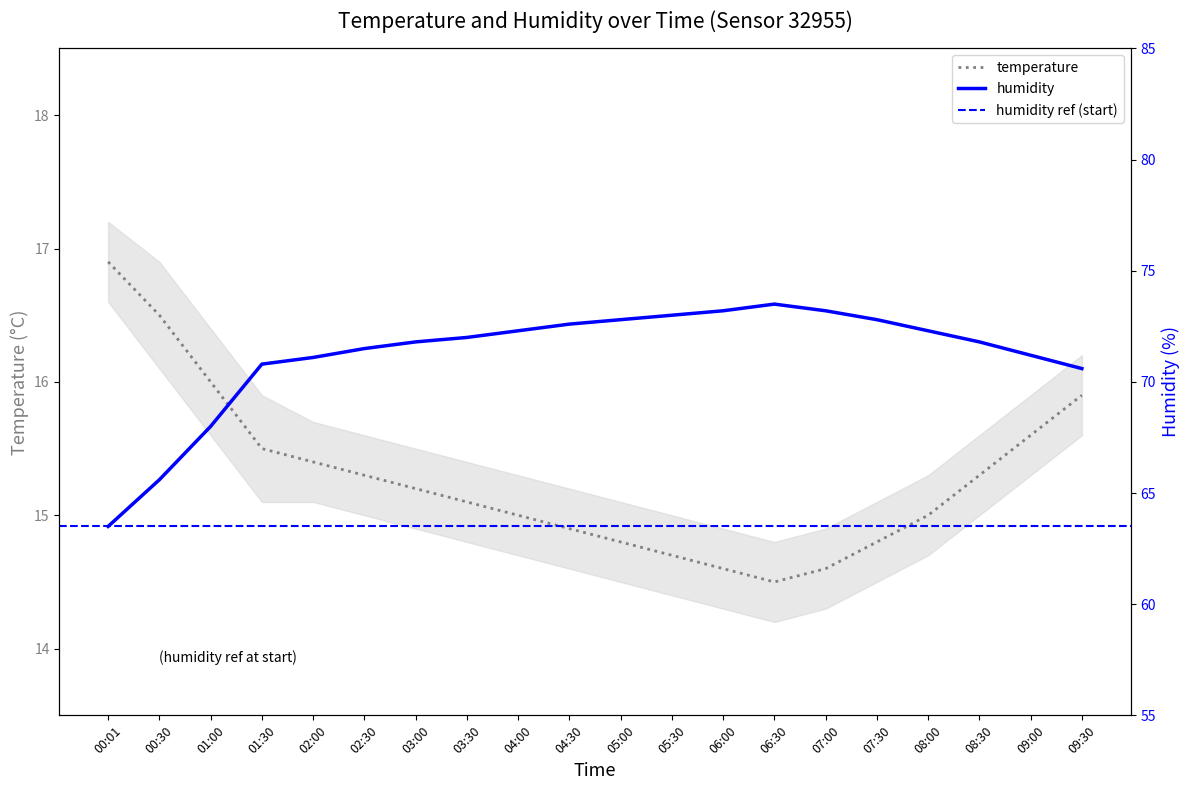

Where is the first local minimum for temperature?

06:30